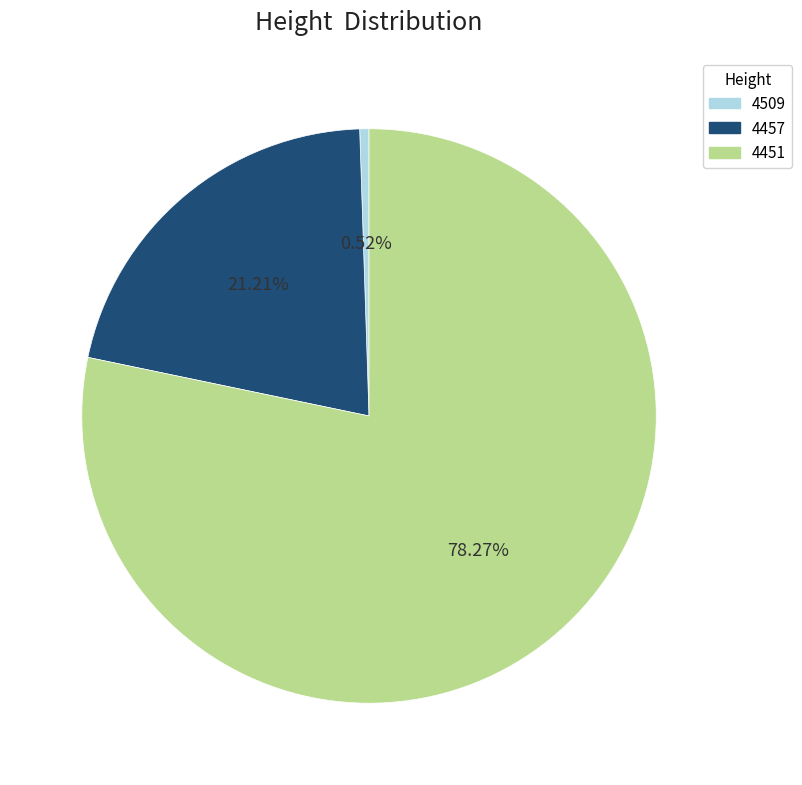

Rank the categories by value from lowest to highest.

4509, 4457, 4451